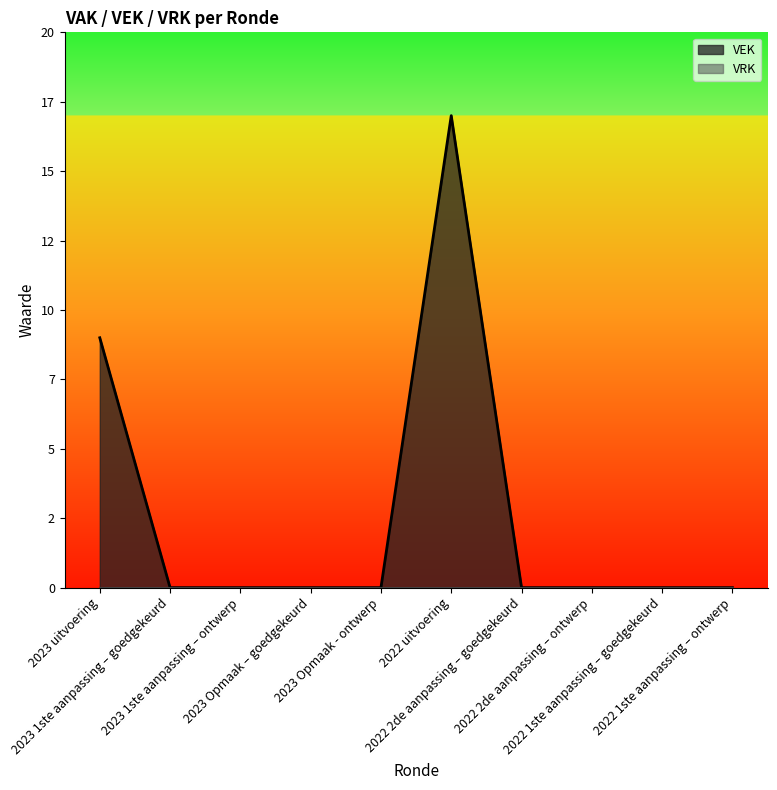

Rank the categories by value from highest to lowest.

2022 uitvoering, 2023 uitvoering, 2023 1ste aanpassing – goedgekeurd, 2023 1ste aanpassing – ontwerp, 2023 Opmaak – goedgekeurd, 2023 Opmaak - ontwerp, 2022 2de aanpassing – goedgekeurd, 2022 2de aanpassing – ontwerp, 2022 1ste aanpassing – goedgekeurd, 2022 1ste aanpassing – ontwerp